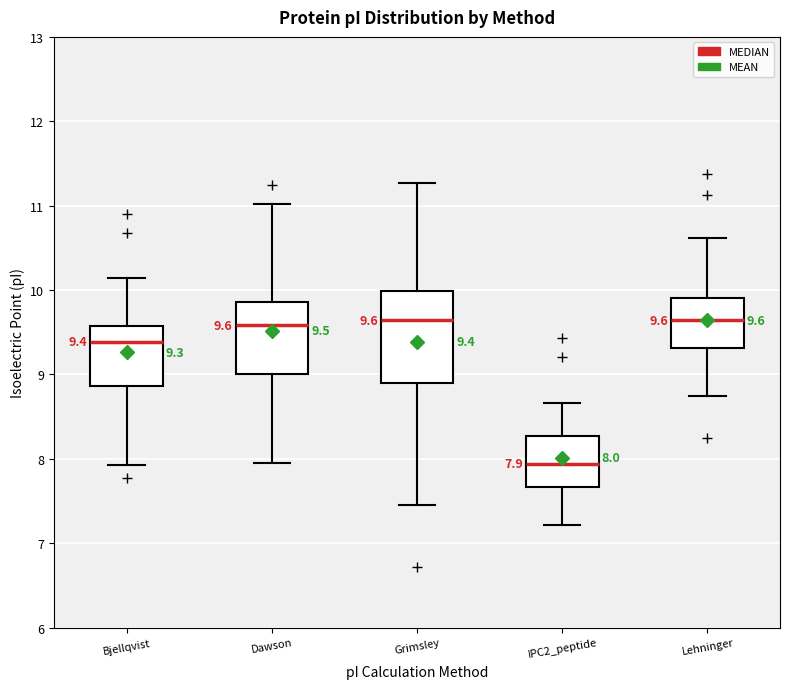

Which box is the tallest, from its lower edge to its upper edge?

Grimsley